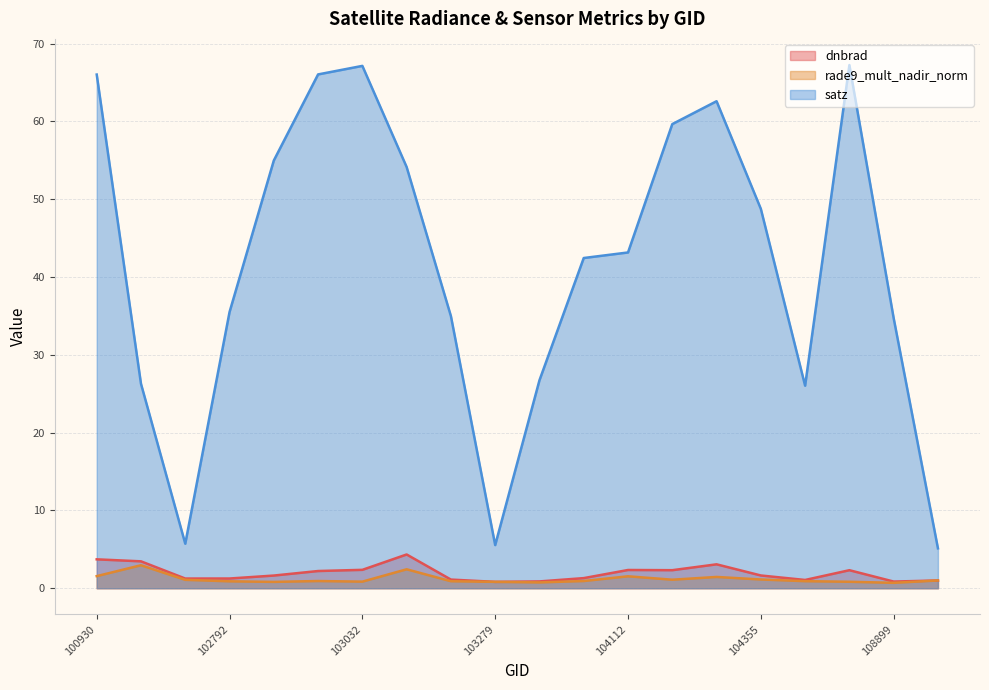

Which category has the highest value across all series?

108715